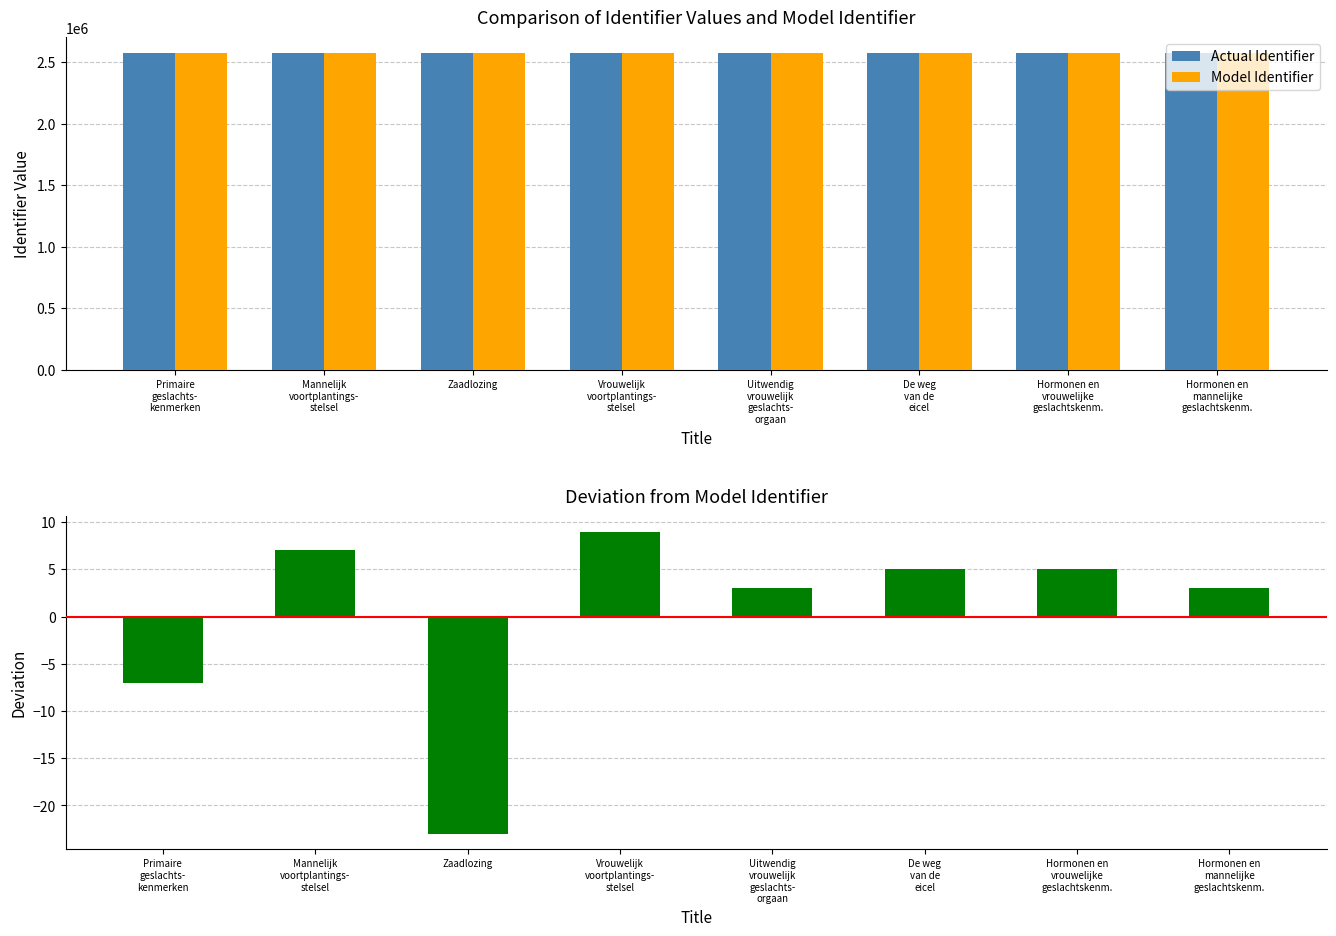

Rank the series at Primaire
geslachts-
kenmerken from lowest to highest value.

Deviation, Actual Identifier, Model Identifier